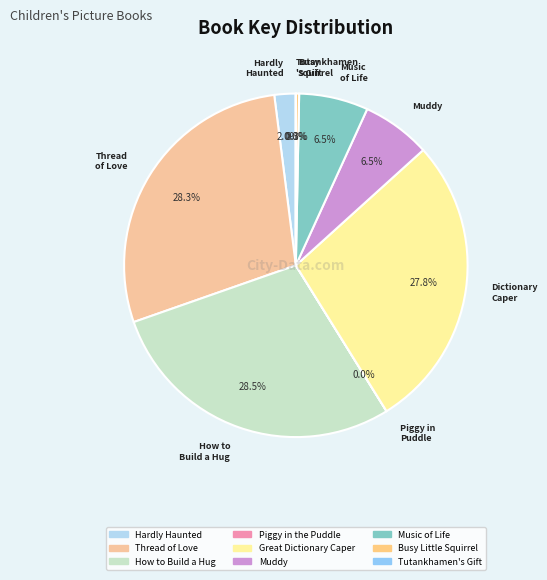

Is there a majority slice in this chart?

No